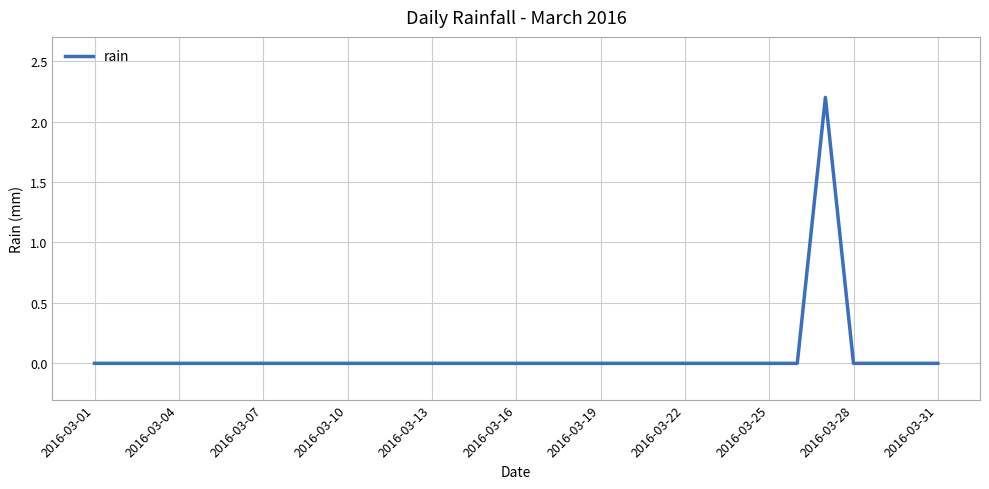

What is the maximum value shown in the chart?

2.2